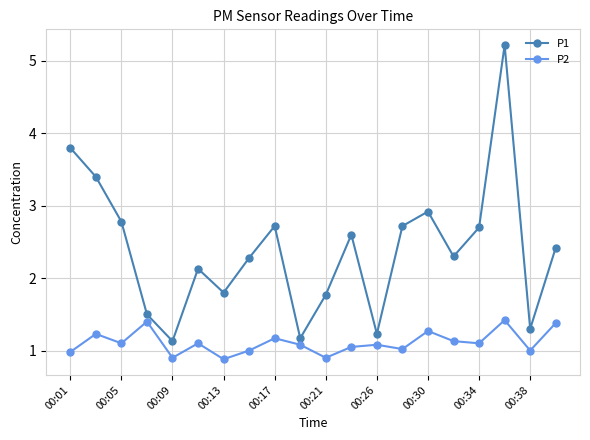

What is the value of the P1 point at the 9th from the left?

2.7